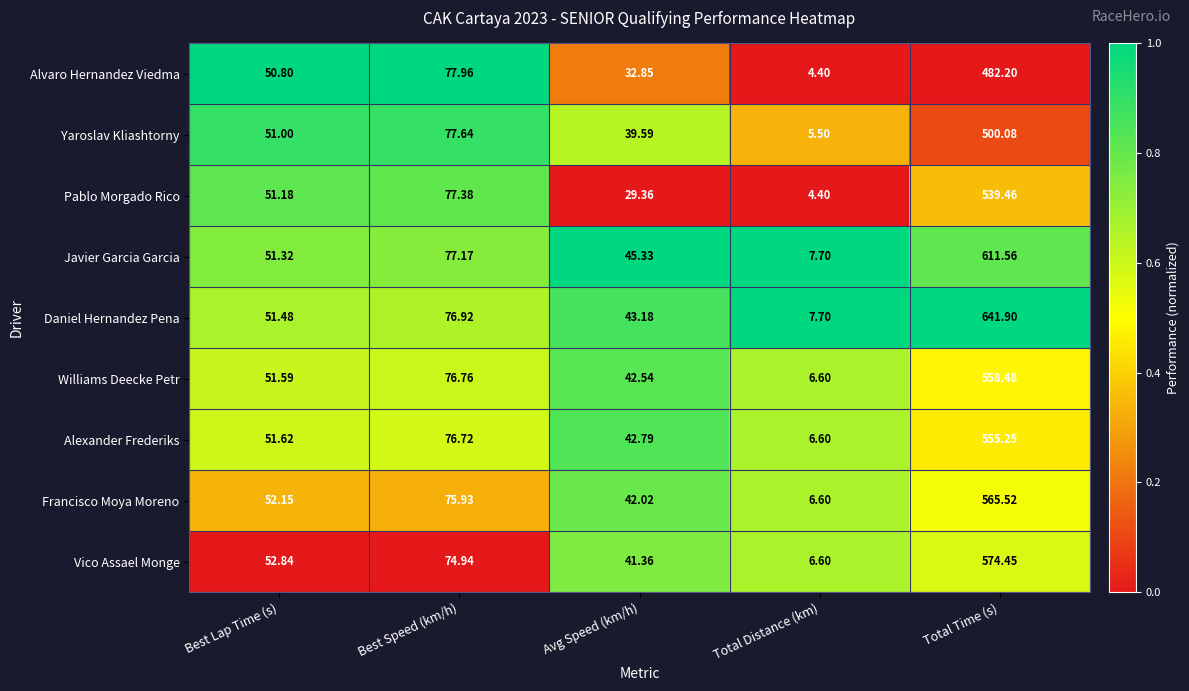

Rank the series by their maximum value, from highest to lowest.

Daniel Hernandez Pena, Javier Garcia Garcia, Vico Assael Monge, Francisco Moya Moreno, Williams Deecke Petr, Alexander Frederiks, Pablo Morgado Rico, Yaroslav Kliashtorny, Alvaro Hernandez Viedma